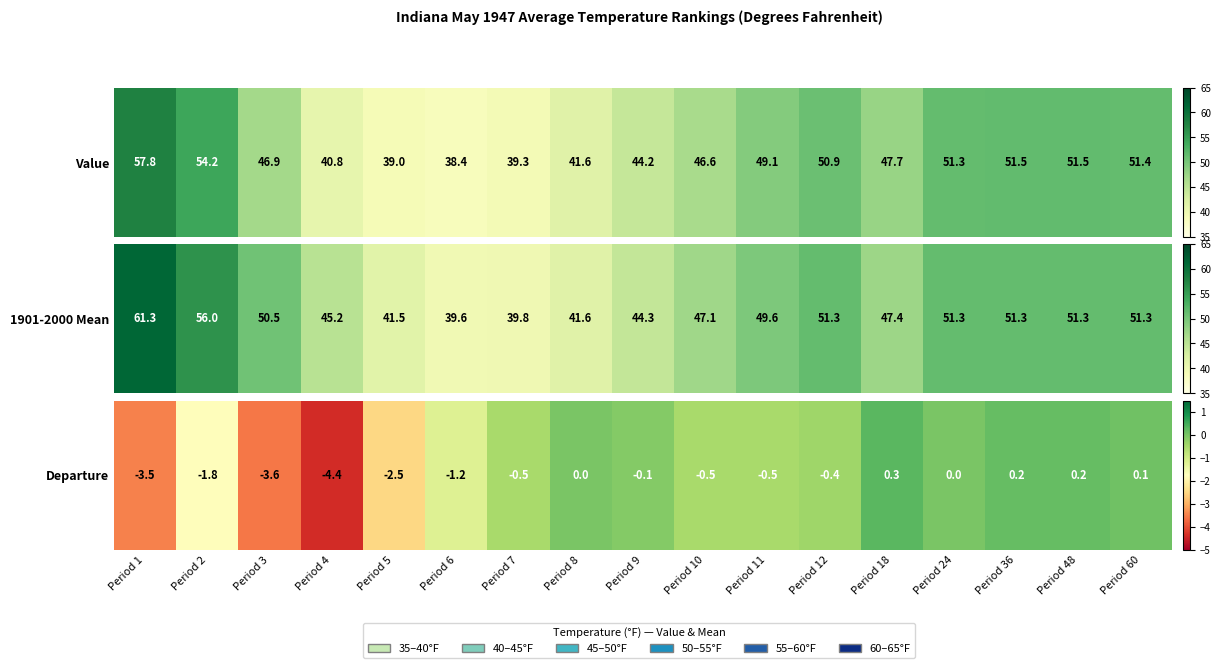

How many data points are above 0?

4